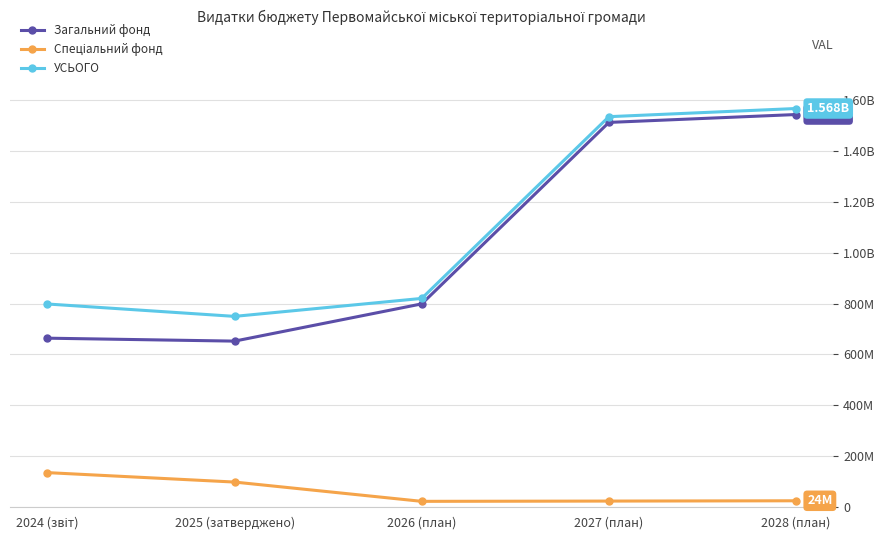

Does the chart have visible grid lines?

Yes